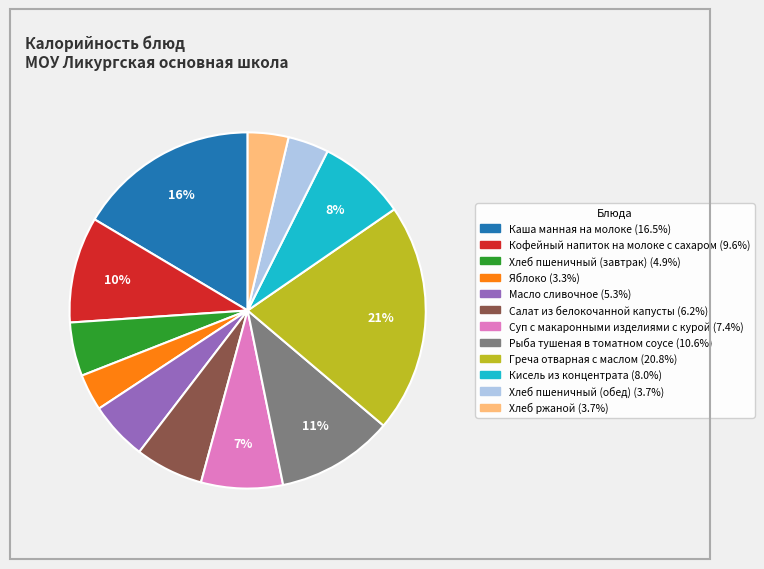

Combined, do Каша манная на молоке and Суп с макаронными изделиями с курой account for over 50%?

No